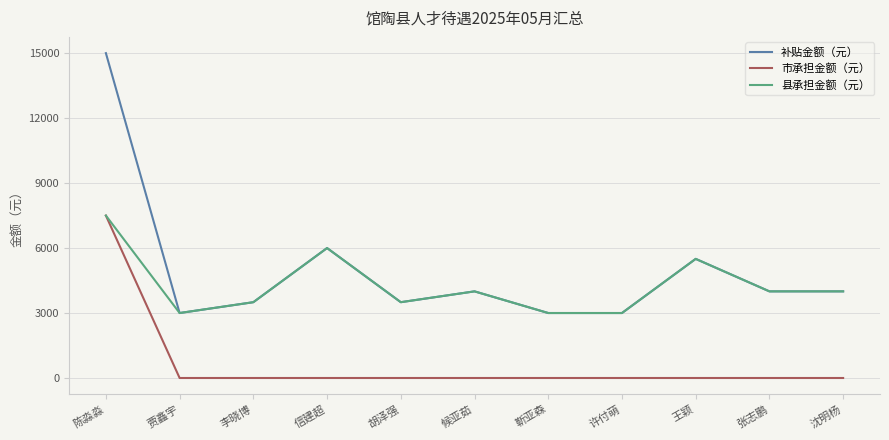

Reading left to right, list all the values displayed in this chart.

补贴金额（元）: 15000	3000	3500	6000	3500	4000	3000	3000	5500	4000	4000
市承担金额（元）: 7500	0	0	0	0	0	0	0	0	0	0
县承担金额（元）: 7500	3000	3500	6000	3500	4000	3000	3000	5500	4000	4000